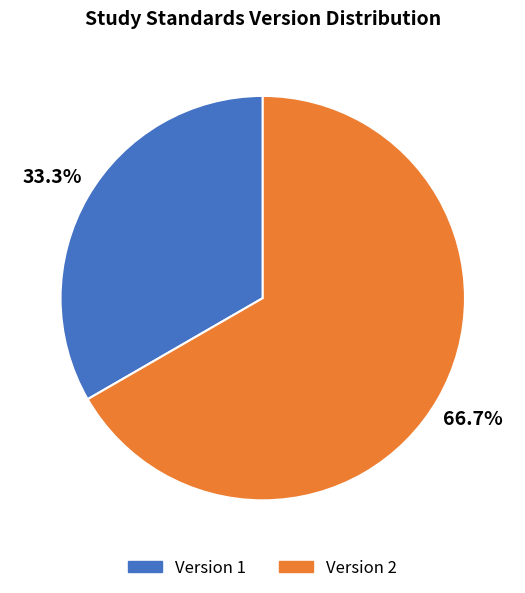

Which category has the biggest portion of the pie?

Version 2